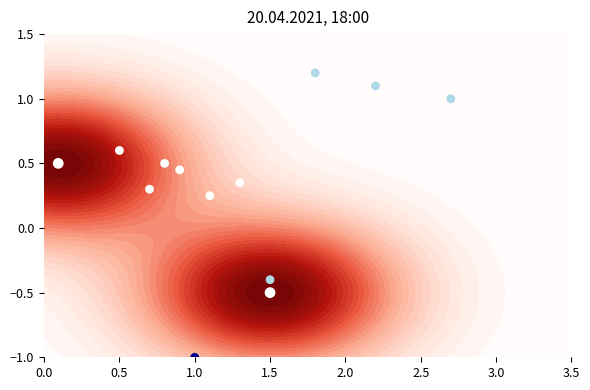

What is the approximate value at 0.5?

0.6